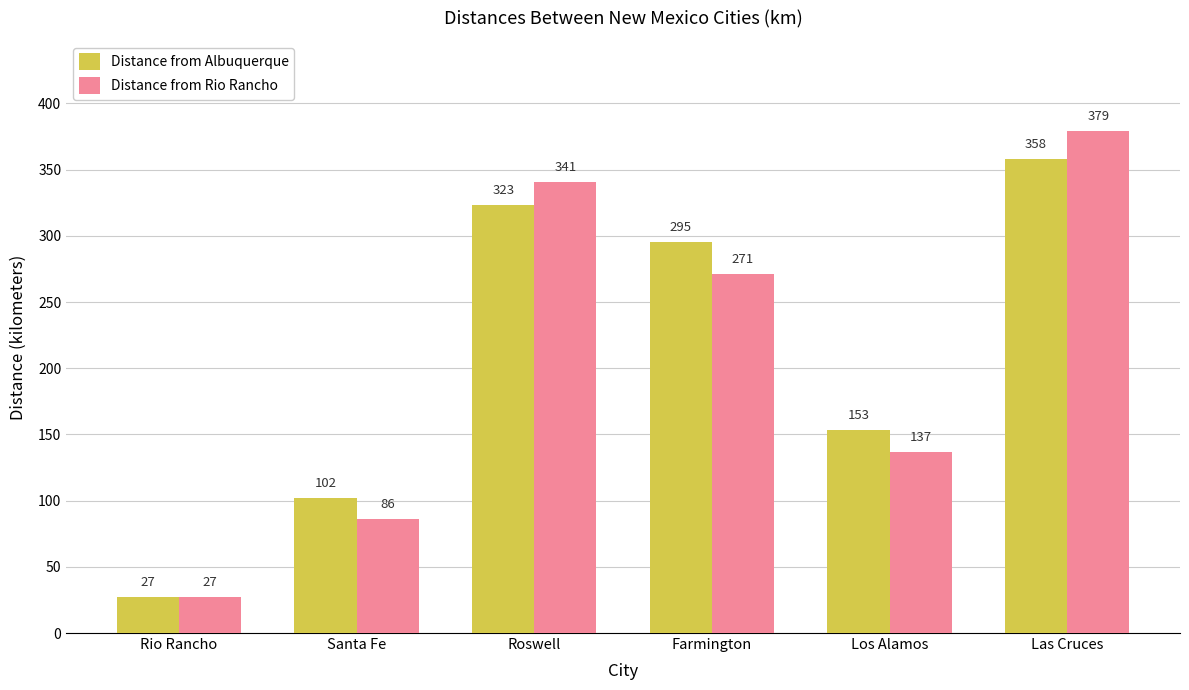

Is the value of Distance from Albuquerque at Farmington greater than the value of Distance from Rio Rancho at Las Cruces?

No